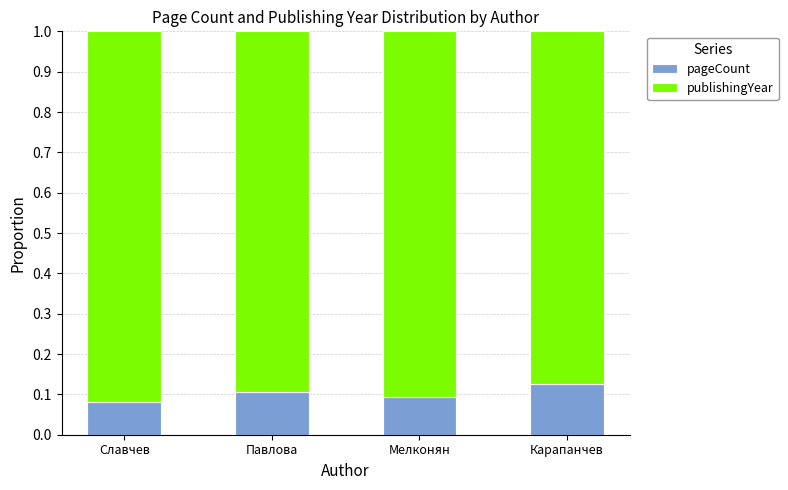

Where is pageCount nearest to the value 0?

Славчев